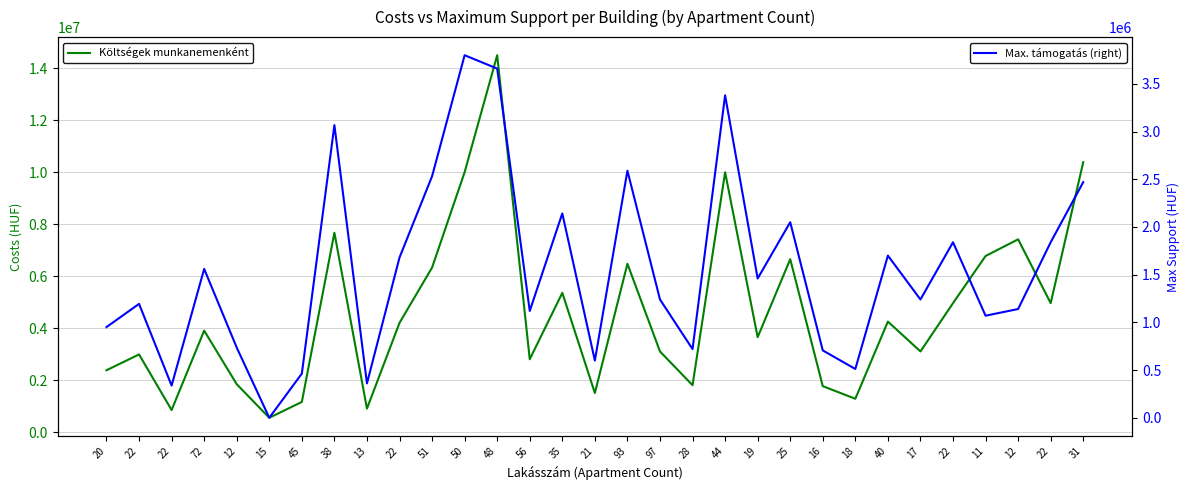

True or false: Max. támogatás (right) and Költségek munkanemenként intersect in this chart.

False